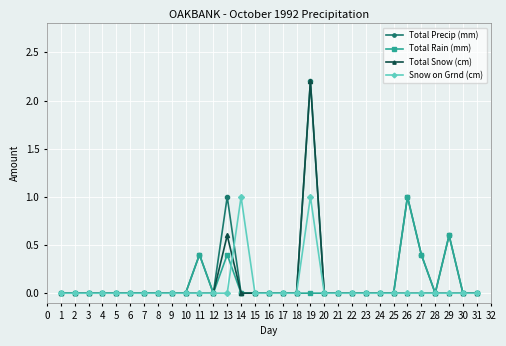

Count the number of categories in the chart.

31